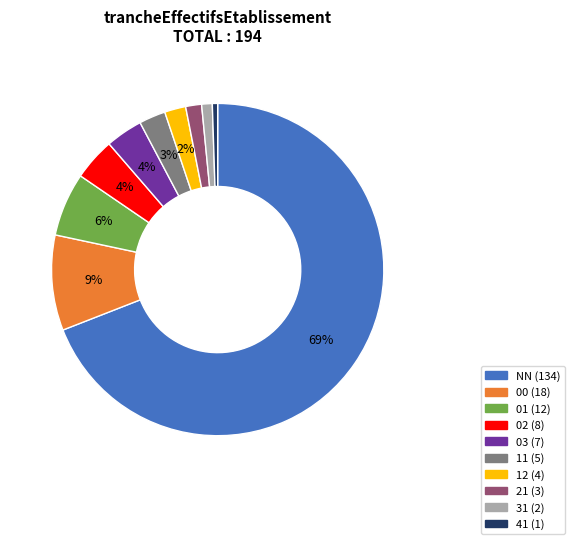

Which category has the biggest portion of the pie?

NN